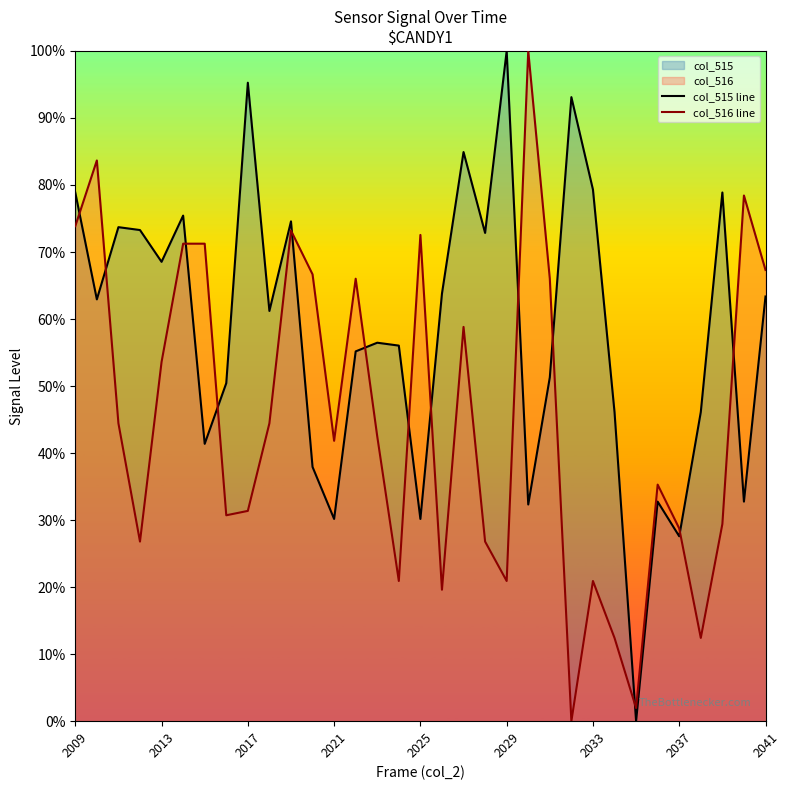

True or false: col_515 line has a value of 78.9 at 2009.

True